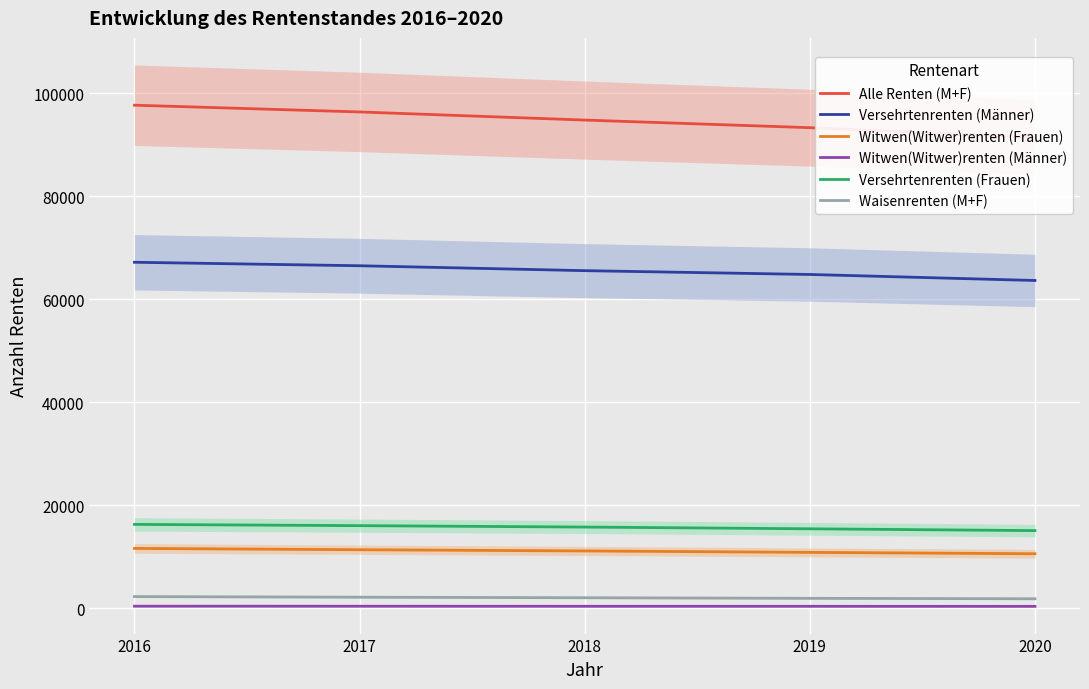

At which label does Versehrtenrenten (Männer) reach its minimum?

2020